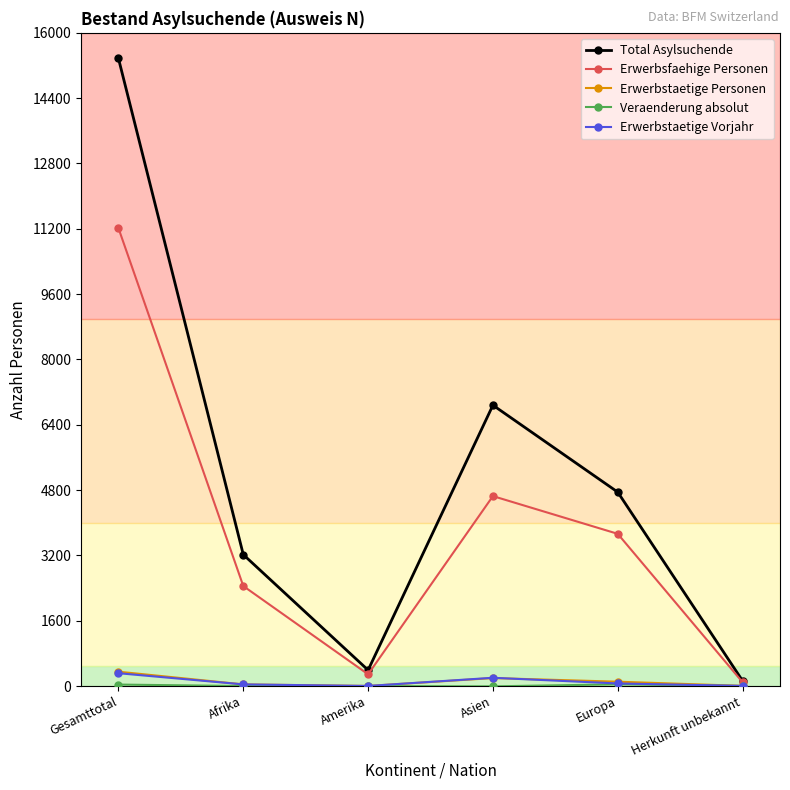

At how many categories does at least one series exceed 12426?

1